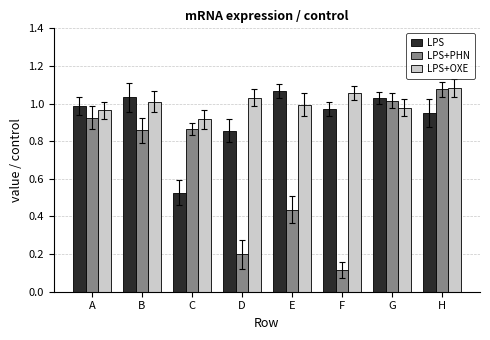

What is the sum of the LPS values at H and D?

1.8